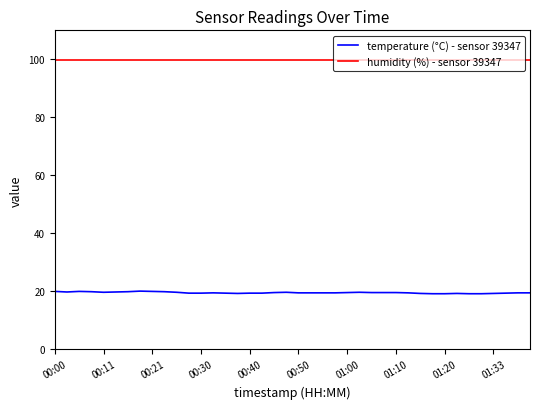

How many categories are shown in the chart?

40